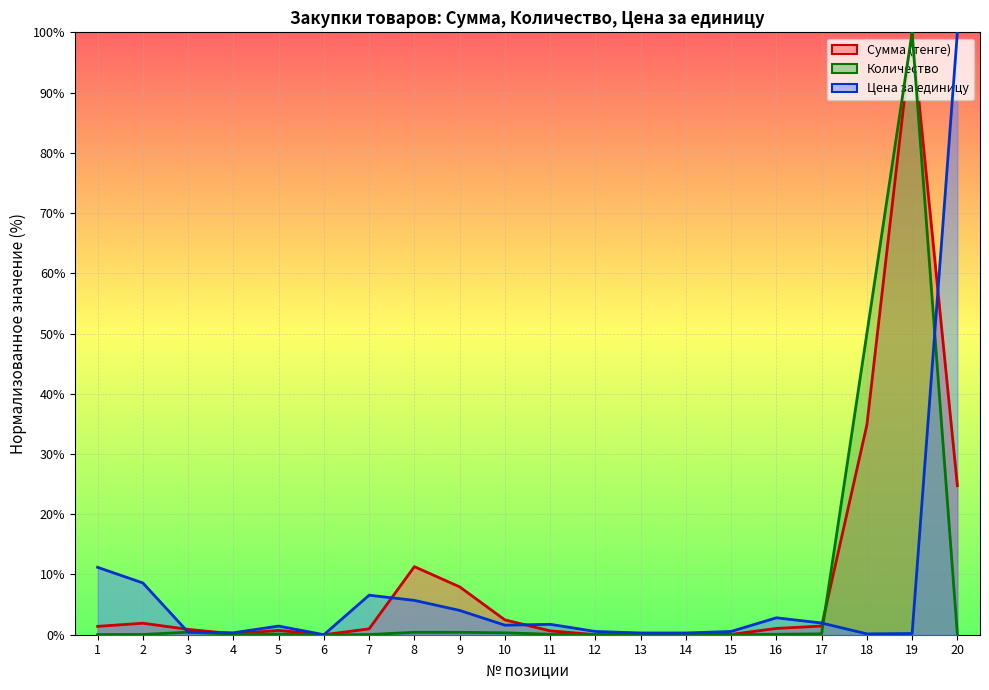

How many series are shown in this chart?

3